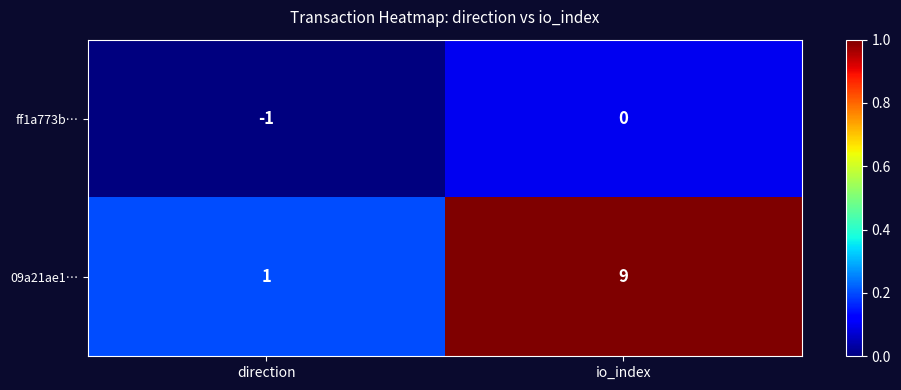

At which label is 09a21ae1… closest to 5?

direction